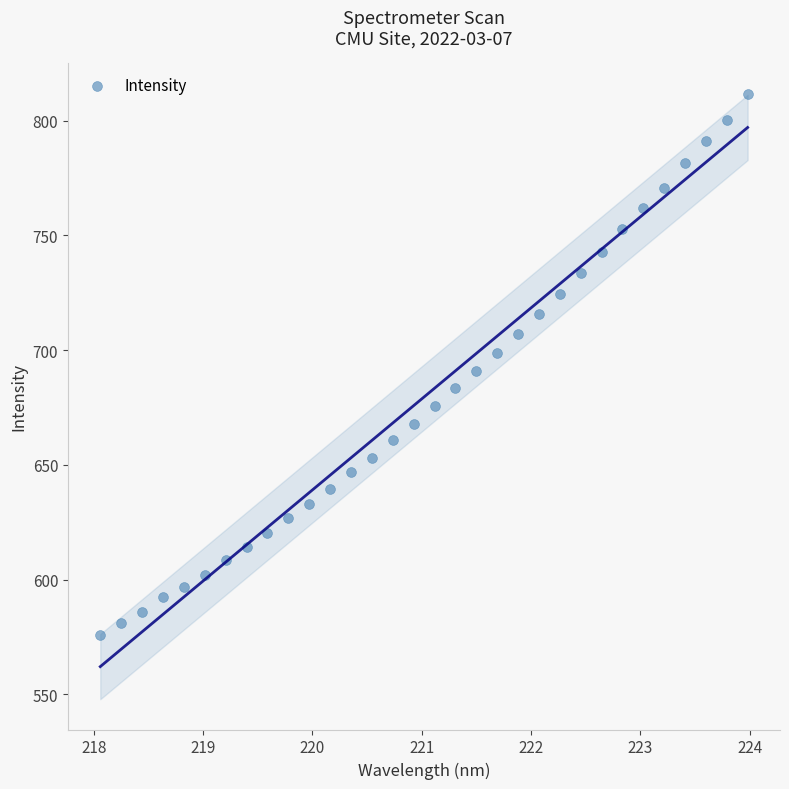

What is the range of X values (max minus min)?

5.9